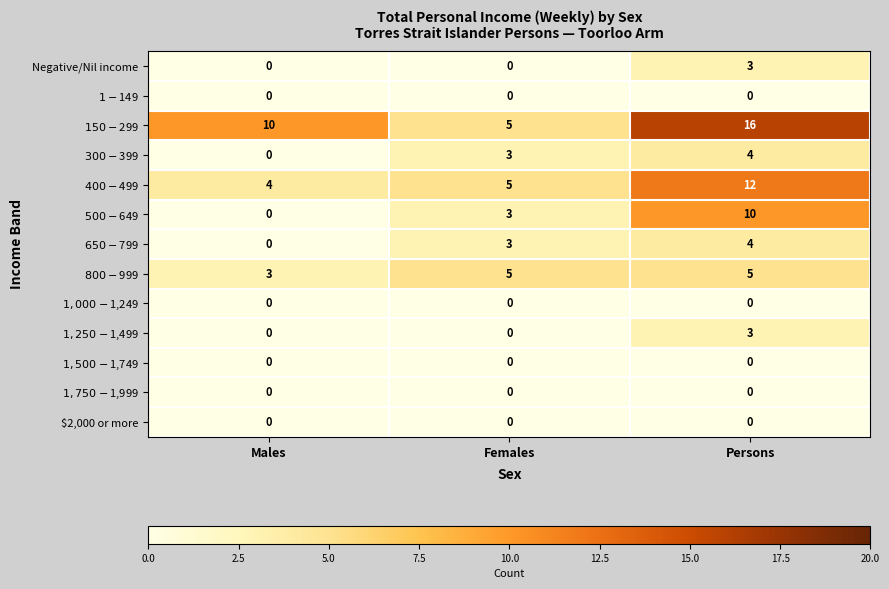

What is the greatest value displayed?

16